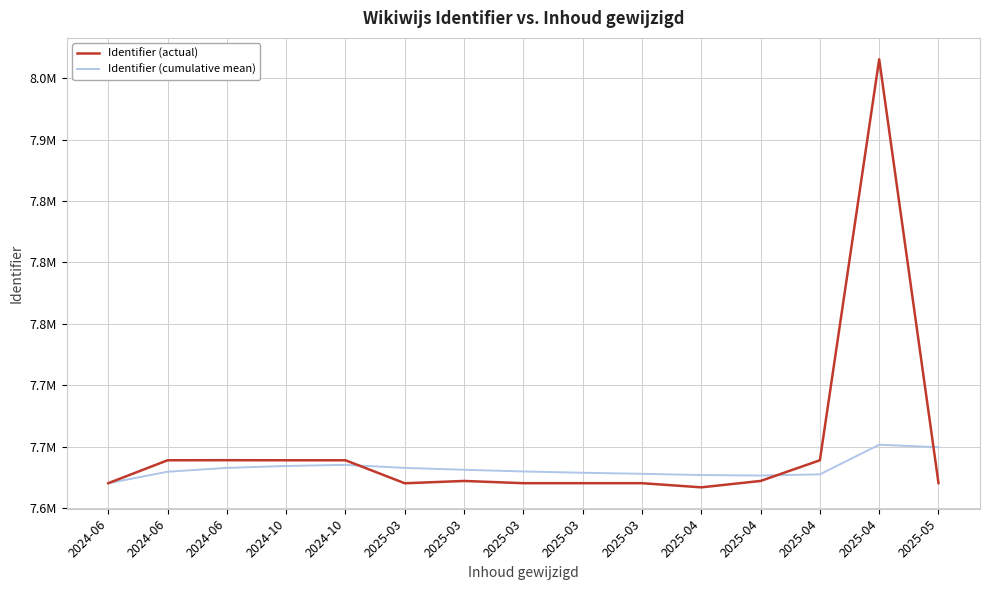

At 2024-10, list the series in order from largest to smallest.

Identifier (actual), Identifier (cumulative mean)